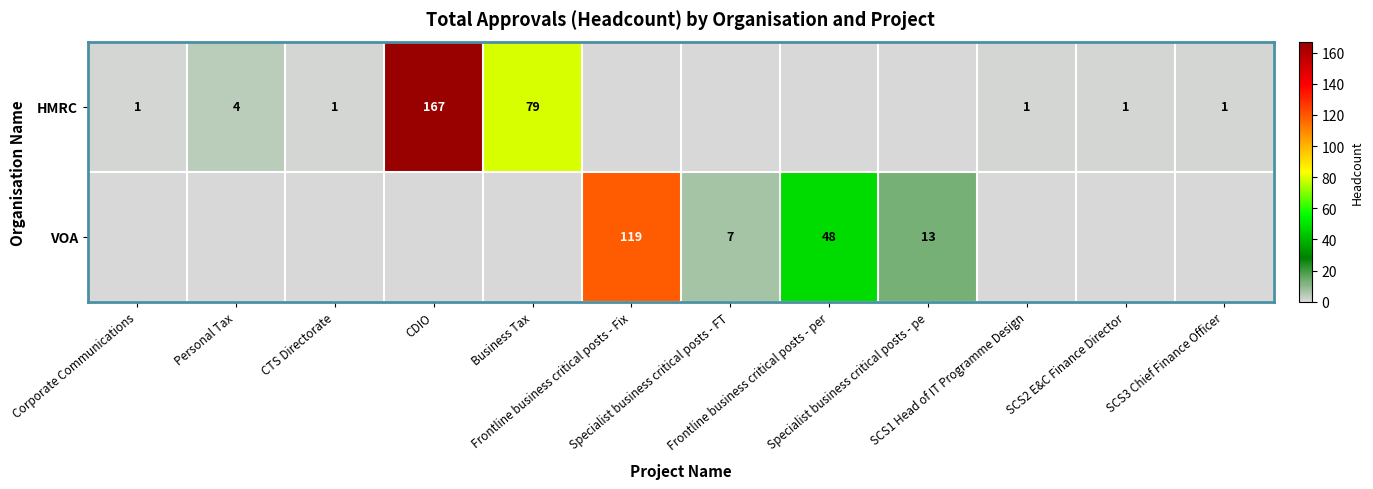

What is the difference between the HMRC values at SCS1 Head of IT Programme Design and Frontline business critical posts - Fix?

1